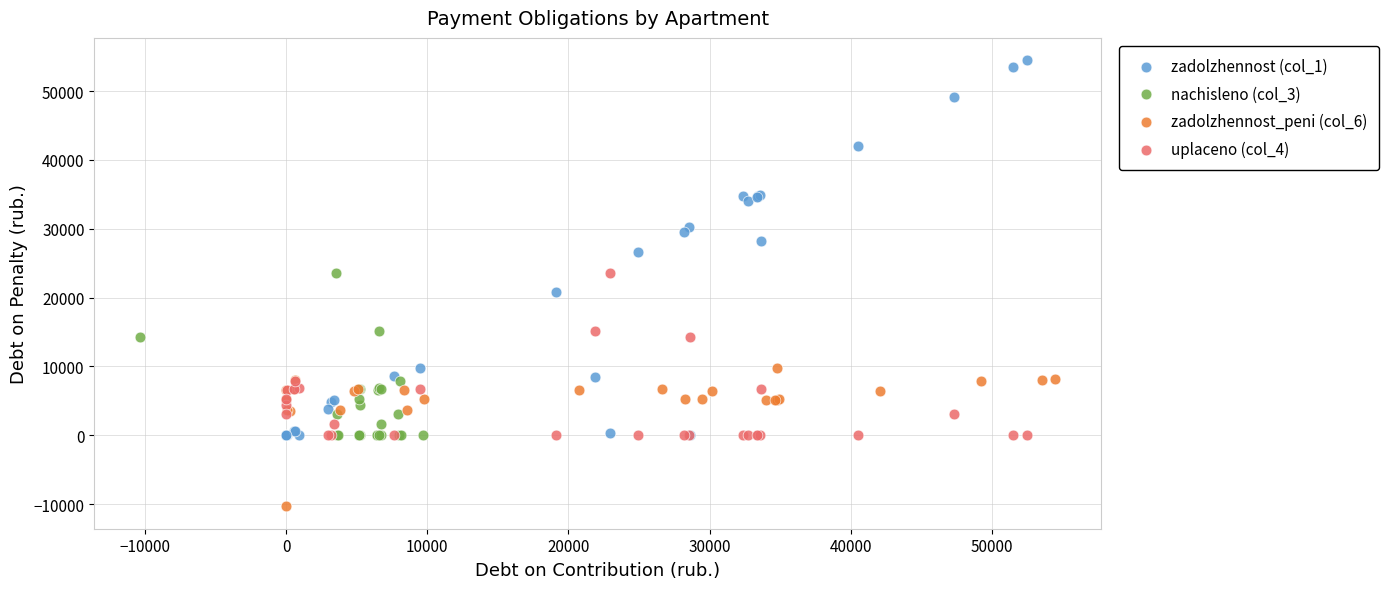

Which series has the largest Y range (max minus min)?

zadolzhennost (col_1)